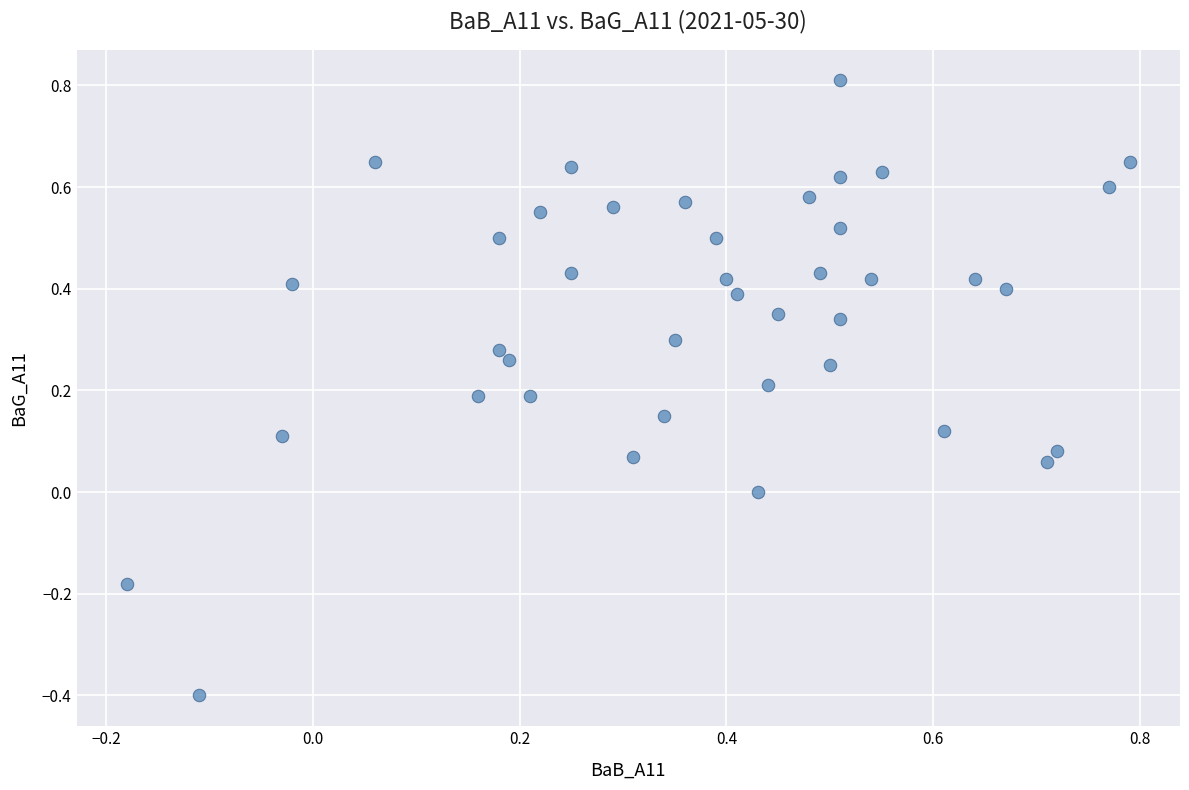

What is the range of X values (max minus min)?

1.0